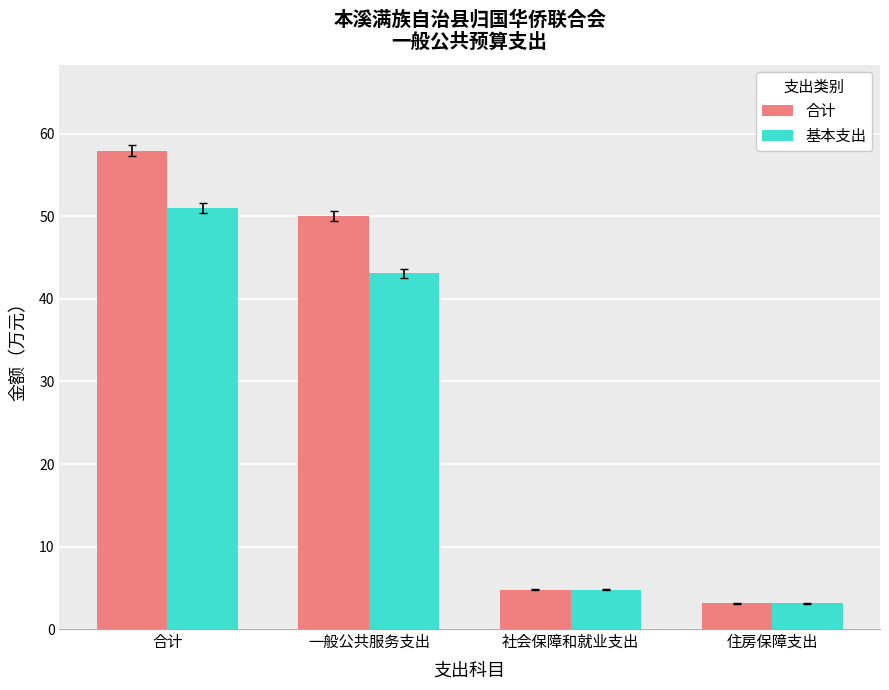

What is the label of the 3rd bar from the left?

社会保障和就业支出